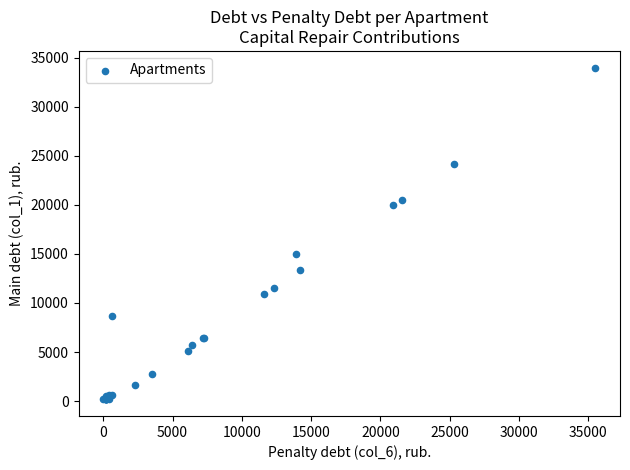

What Y value in the scatter plot is closest to 17080?

15008.5